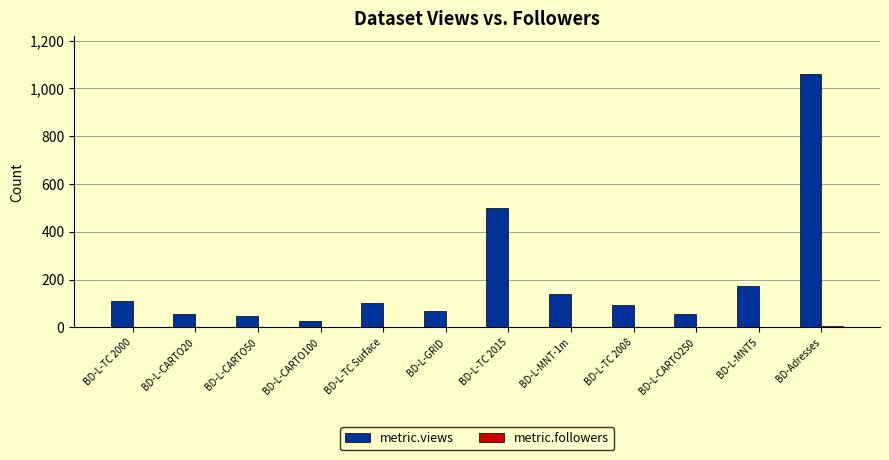

Where is metric.views nearest to the value 544?

BD-L-TC 2015